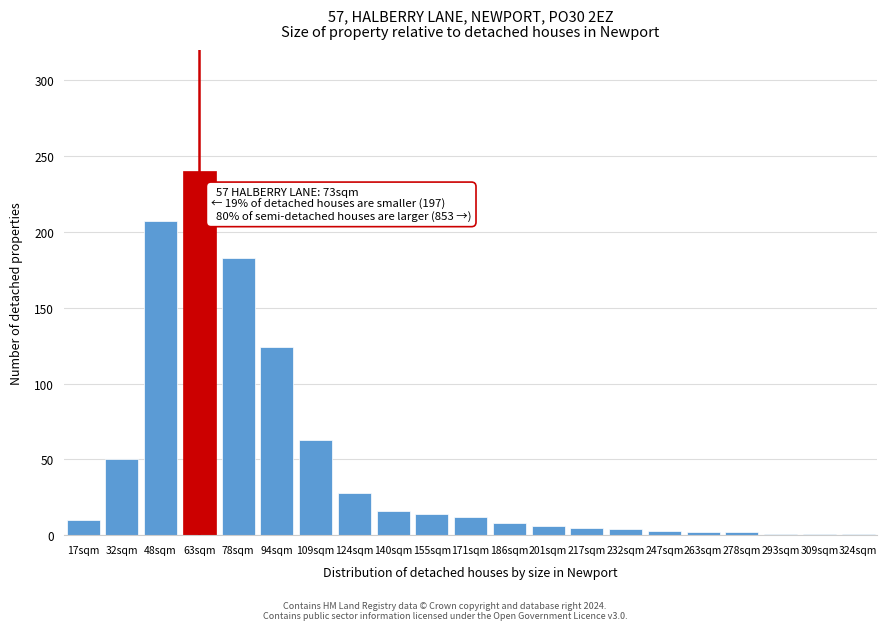

Which label corresponds to the largest value in the chart?

63sqm